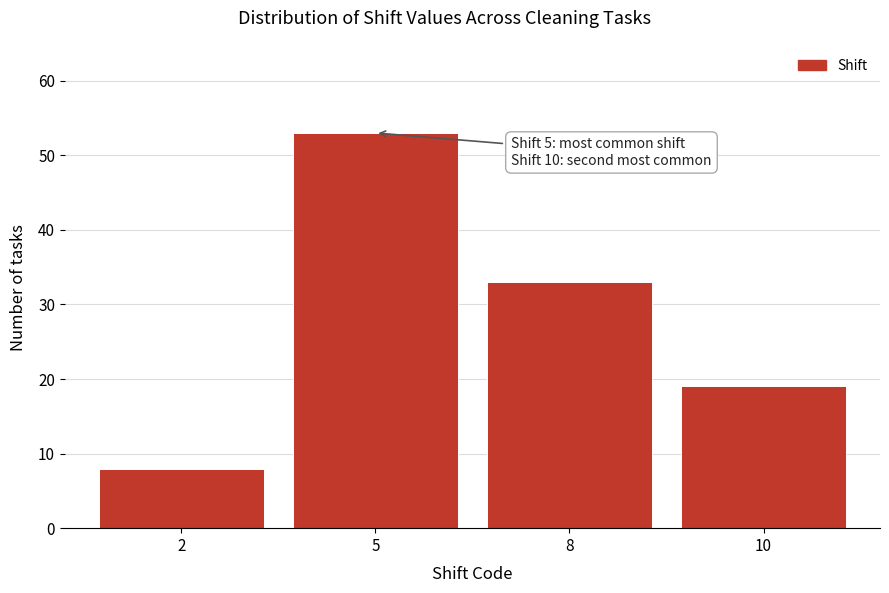

Reading left to right, transcribe all the data shown in this chart.

2=8	5=53	8=33	10=19